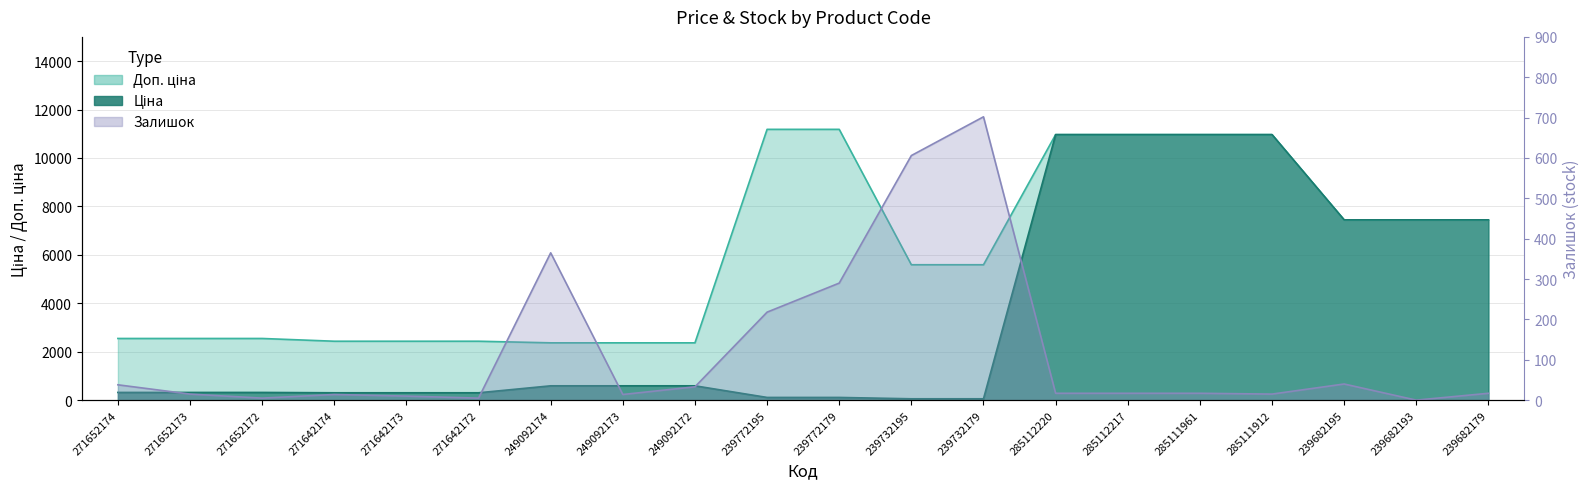

The Доп. ціна series shows 1735.9 at 239732195. True or false?

False